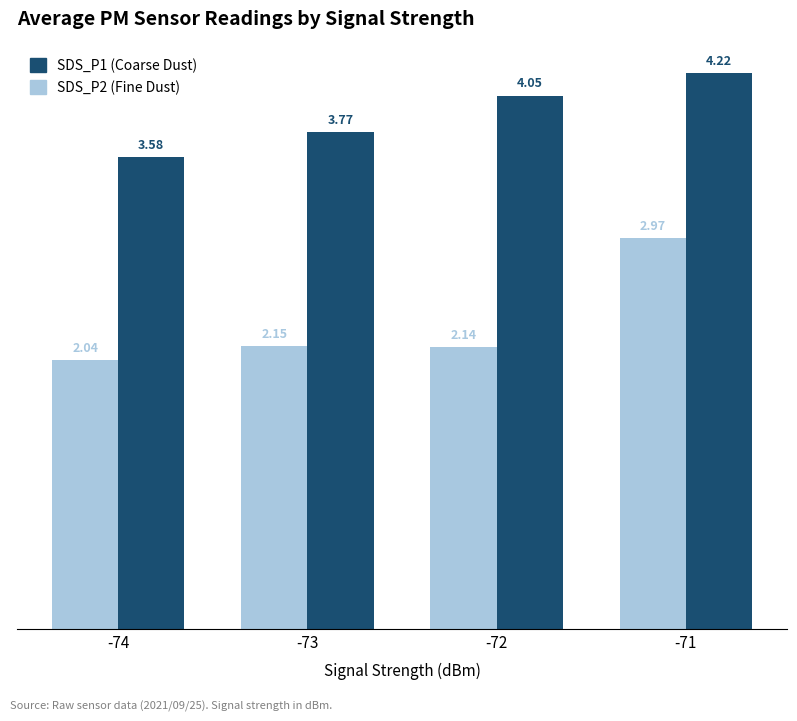

Is the value of SDS_P1 (Coarse Dust) at -73 greater than the value of SDS_P2 (Fine Dust) at -73?

Yes